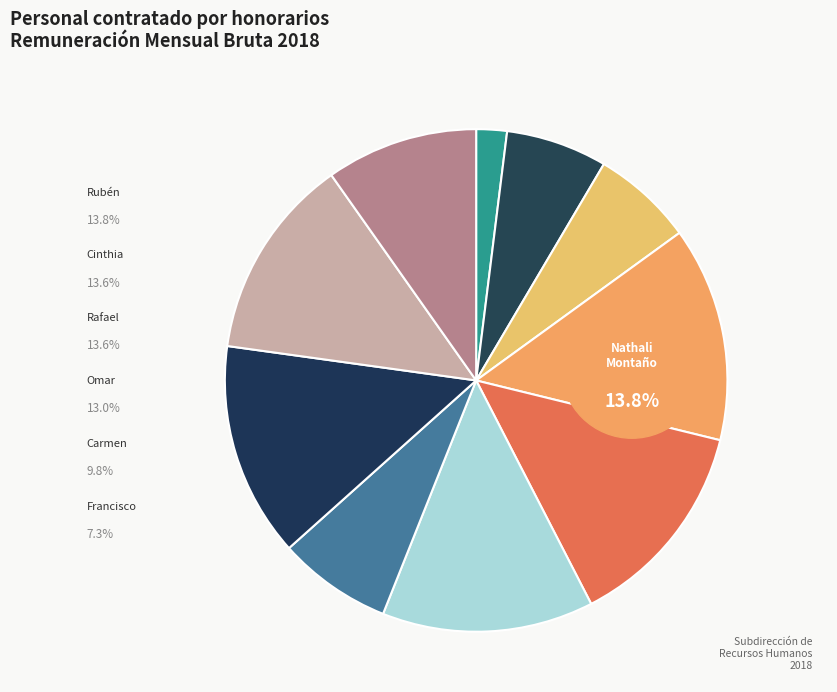

Does any single category account for the majority?

No